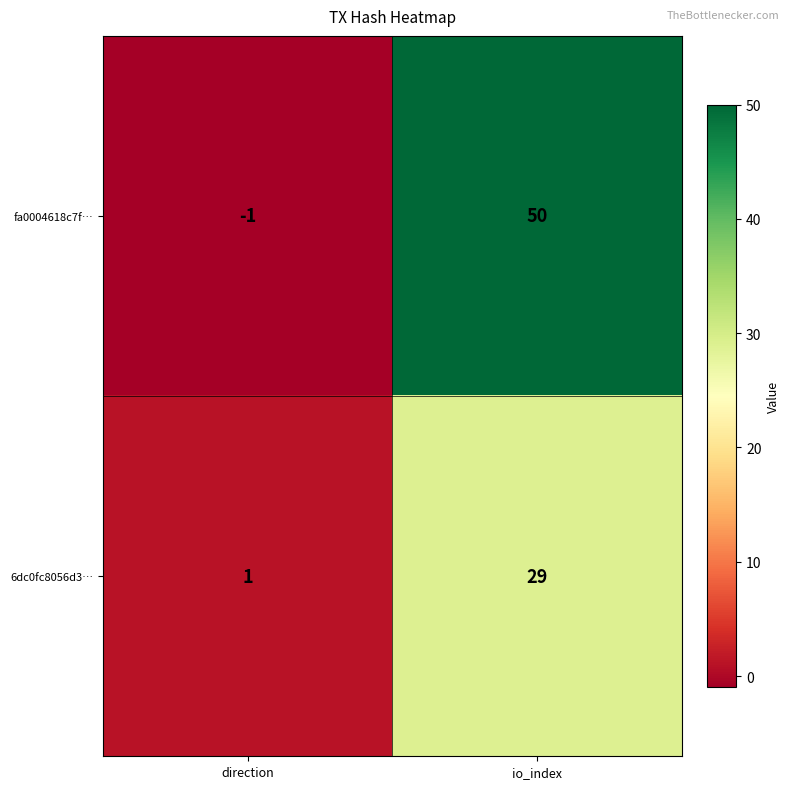

How many series are shown in this chart?

2